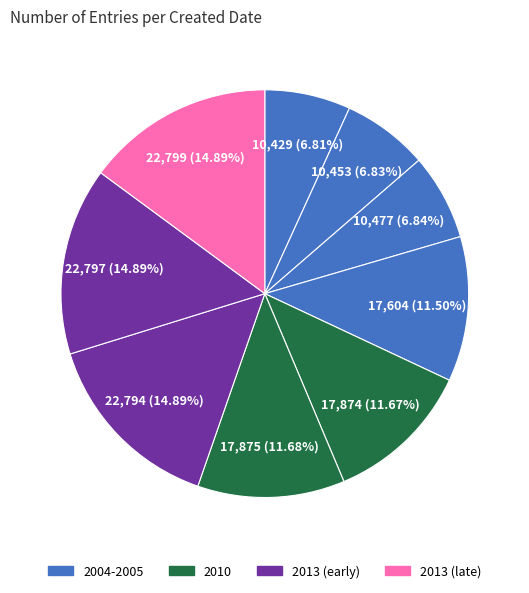

How many segments does this pie chart have?

9